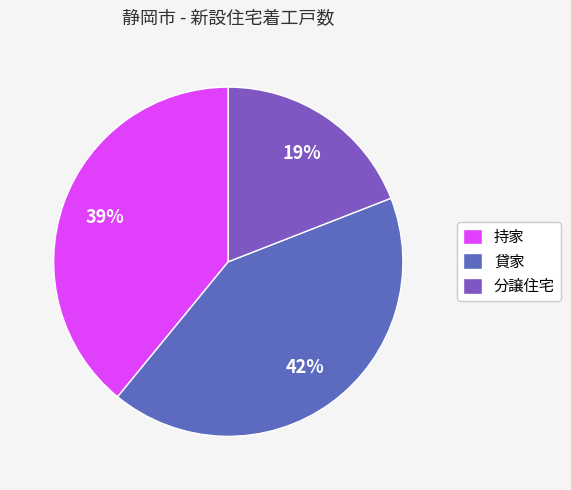

What is the largest slice in the pie chart?

貸家